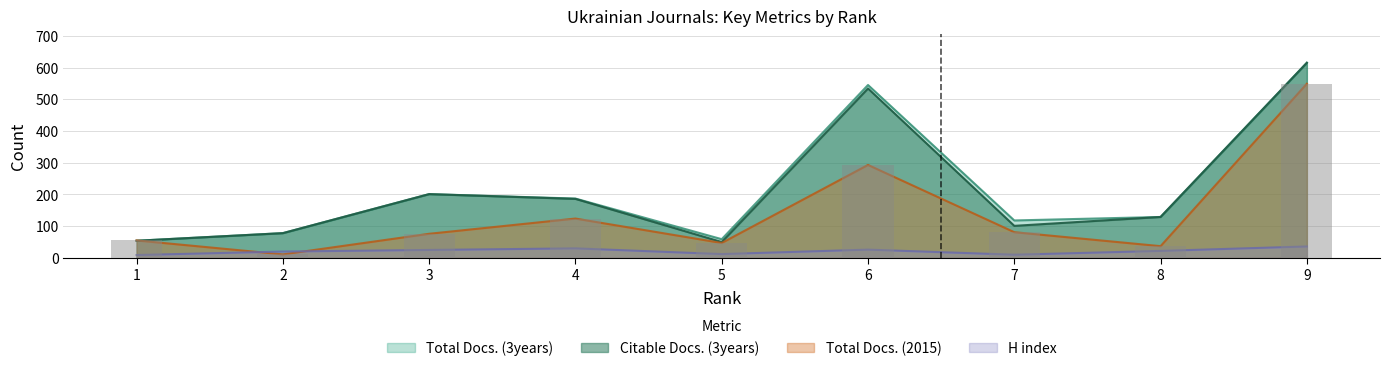

Which category has the lowest value in the H index series?

1